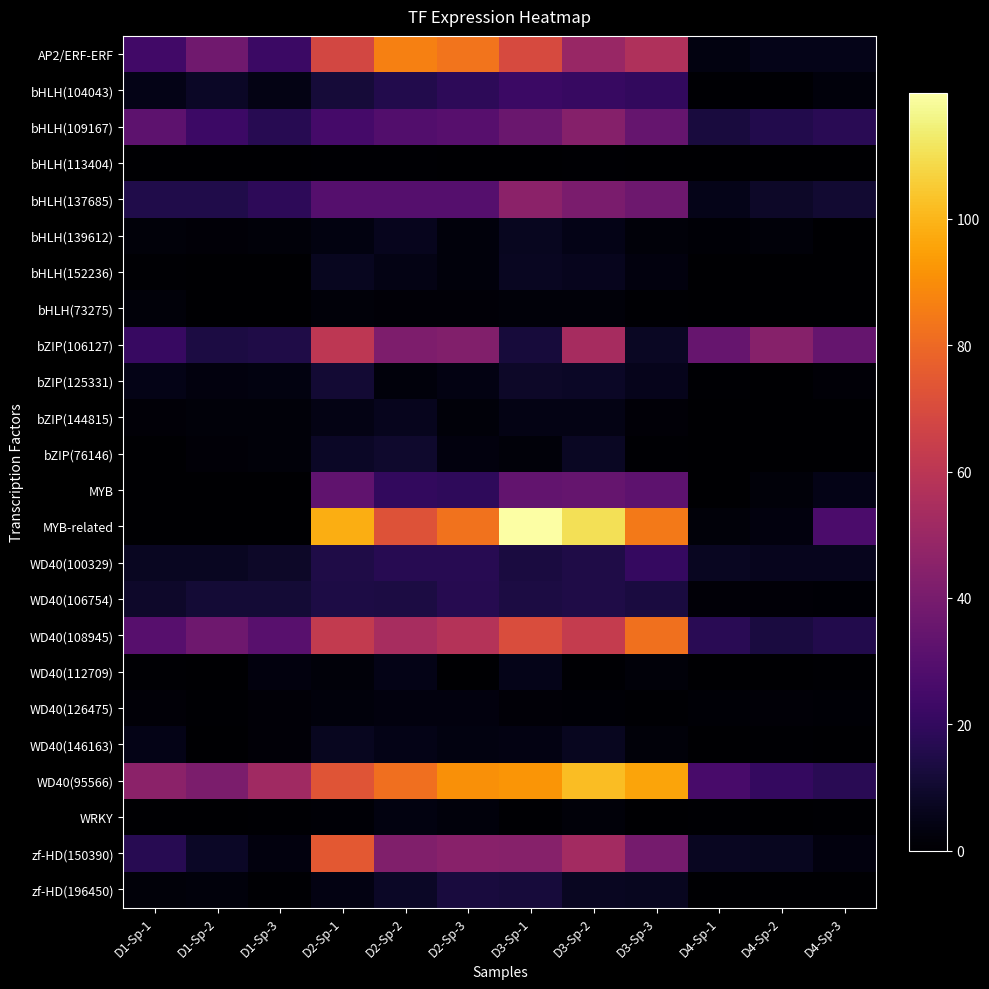

Reading right to left, transcribe all the data shown in this chart.

AP2/ERF-ERF: D4-Sp-3=5.4	D4-Sp-2=5.4	D4-Sp-1=3.7	D3-Sp-3=56.3	D3-Sp-2=49.3	D3-Sp-1=69.6	D2-Sp-3=83.1	D2-Sp-2=86.3	D2-Sp-1=67.9	D1-Sp-3=22.4	D1-Sp-2=37.9	D1-Sp-1=24.1
bHLH(104043): D4-Sp-3=2.7	D4-Sp-2=0.8	D4-Sp-1=0.9	D3-Sp-3=20.1	D3-Sp-2=21.4	D3-Sp-1=22.3	D2-Sp-3=18.6	D2-Sp-2=15.5	D2-Sp-1=11.8	D1-Sp-3=4.5	D1-Sp-2=8.3	D1-Sp-1=4.8
bHLH(109167): D4-Sp-3=17.5	D4-Sp-2=15.5	D4-Sp-1=13.1	D3-Sp-3=34.5	D3-Sp-2=44.0	D3-Sp-1=35.8	D2-Sp-3=30.3	D2-Sp-2=29.0	D2-Sp-1=25.0	D1-Sp-3=17.0	D1-Sp-2=22.8	D1-Sp-1=32.0
bHLH(113404): D4-Sp-3=0.0	D4-Sp-2=0.0	D4-Sp-1=0.0	D3-Sp-3=0.0	D3-Sp-2=0.5	D3-Sp-1=0.4	D2-Sp-3=0.4	D2-Sp-2=0.9	D2-Sp-1=0.8	D1-Sp-3=0.0	D1-Sp-2=0.4	D1-Sp-1=0.0
bHLH(137685): D4-Sp-3=10.4	D4-Sp-2=8.6	D4-Sp-1=5.3	D3-Sp-3=36.9	D3-Sp-2=40.7	D3-Sp-1=45.5	D2-Sp-3=30.0	D2-Sp-2=30.0	D2-Sp-1=29.9	D1-Sp-3=18.4	D1-Sp-2=15.3	D1-Sp-1=15.0
bHLH(139612): D4-Sp-3=0.1	D4-Sp-2=1.9	D4-Sp-1=1.0	D3-Sp-3=2.1	D3-Sp-2=4.9	D3-Sp-1=6.7	D2-Sp-3=2.6	D2-Sp-2=6.5	D2-Sp-1=3.3	D1-Sp-3=2.0	D1-Sp-2=1.5	D1-Sp-1=2.1
bHLH(152236): D4-Sp-3=0.0	D4-Sp-2=0.1	D4-Sp-1=0.0	D3-Sp-3=2.8	D3-Sp-2=6.2	D3-Sp-1=7.5	D2-Sp-3=2.6	D2-Sp-2=4.7	D2-Sp-1=6.9	D1-Sp-3=0.3	D1-Sp-2=0.0	D1-Sp-1=0.7
bHLH(73275): D4-Sp-3=0.1	D4-Sp-2=0.4	D4-Sp-1=0.3	D3-Sp-3=0.7	D3-Sp-2=2.3	D3-Sp-1=2.1	D2-Sp-3=1.8	D2-Sp-2=1.9	D2-Sp-1=2.2	D1-Sp-3=0.2	D1-Sp-2=0.2	D1-Sp-1=2.2
bZIP(106127): D4-Sp-3=34.5	D4-Sp-2=44.5	D4-Sp-1=34.7	D3-Sp-3=7.6	D3-Sp-2=53.7	D3-Sp-1=12.4	D2-Sp-3=43.0	D2-Sp-2=41.5	D2-Sp-1=60.9	D1-Sp-3=14.6	D1-Sp-2=13.9	D1-Sp-1=21.5
bZIP(125331): D4-Sp-3=1.4	D4-Sp-2=0.3	D4-Sp-1=0.8	D3-Sp-3=6.0	D3-Sp-2=8.2	D3-Sp-1=8.8	D2-Sp-3=4.2	D2-Sp-2=2.5	D2-Sp-1=10.9	D1-Sp-3=3.5	D1-Sp-2=3.2	D1-Sp-1=5.0
bZIP(144815): D4-Sp-3=0.2	D4-Sp-2=0.1	D4-Sp-1=0.0	D3-Sp-3=1.4	D3-Sp-2=4.2	D3-Sp-1=4.6	D2-Sp-3=2.1	D2-Sp-2=6.4	D2-Sp-1=4.2	D1-Sp-3=2.0	D1-Sp-2=2.0	D1-Sp-1=1.8
bZIP(76146): D4-Sp-3=0.0	D4-Sp-2=0.0	D4-Sp-1=0.3	D3-Sp-3=0.6	D3-Sp-2=7.5	D3-Sp-1=1.9	D2-Sp-3=3.0	D2-Sp-2=9.7	D2-Sp-1=8.1	D1-Sp-3=2.0	D1-Sp-2=1.6	D1-Sp-1=0.4
MYB: D4-Sp-3=4.9	D4-Sp-2=2.2	D4-Sp-1=0.1	D3-Sp-3=32.2	D3-Sp-2=34.5	D3-Sp-1=33.4	D2-Sp-3=18.9	D2-Sp-2=19.8	D2-Sp-1=33.1	D1-Sp-3=0.4	D1-Sp-2=0.0	D1-Sp-1=0.0
MYB-related: D4-Sp-3=26.9	D4-Sp-2=3.0	D4-Sp-1=2.3	D3-Sp-3=84.6	D3-Sp-2=110.3	D3-Sp-1=119.9	D2-Sp-3=82.5	D2-Sp-2=72.4	D2-Sp-1=98.3	D1-Sp-3=0.0	D1-Sp-2=0.0	D1-Sp-1=0.0
WD40(100329): D4-Sp-3=6.3	D4-Sp-2=6.2	D4-Sp-1=7.4	D3-Sp-3=21.0	D3-Sp-2=14.5	D3-Sp-1=13.4	D2-Sp-3=17.1	D2-Sp-2=16.9	D2-Sp-1=14.9	D1-Sp-3=8.6	D1-Sp-2=7.1	D1-Sp-1=7.3
WD40(106754): D4-Sp-3=1.2	D4-Sp-2=1.9	D4-Sp-1=1.8	D3-Sp-3=13.5	D3-Sp-2=14.9	D3-Sp-1=14.0	D2-Sp-3=16.4	D2-Sp-2=13.9	D2-Sp-1=14.5	D1-Sp-3=11.4	D1-Sp-2=11.7	D1-Sp-1=8.9
WD40(108945): D4-Sp-3=15.5	D4-Sp-2=13.5	D4-Sp-1=17.7	D3-Sp-3=82.1	D3-Sp-2=63.2	D3-Sp-1=70.6	D2-Sp-3=57.8	D2-Sp-2=54.2	D2-Sp-1=62.6	D1-Sp-3=30.7	D1-Sp-2=37.2	D1-Sp-1=30.3
WD40(112709): D4-Sp-3=0.6	D4-Sp-2=0.2	D4-Sp-1=0.2	D3-Sp-3=2.0	D3-Sp-2=0.7	D3-Sp-1=5.4	D2-Sp-3=0.5	D2-Sp-2=4.9	D2-Sp-1=2.0	D1-Sp-3=2.9	D1-Sp-2=0.0	D1-Sp-1=0.5
WD40(126475): D4-Sp-3=1.0	D4-Sp-2=1.5	D4-Sp-1=1.1	D3-Sp-3=0.9	D3-Sp-2=1.3	D3-Sp-1=1.4	D2-Sp-3=2.9	D2-Sp-2=2.9	D2-Sp-1=2.6	D1-Sp-3=1.6	D1-Sp-2=0.9	D1-Sp-1=1.6
WD40(146163): D4-Sp-3=0.3	D4-Sp-2=0.5	D4-Sp-1=0.0	D3-Sp-3=2.1	D3-Sp-2=6.6	D3-Sp-1=3.9	D2-Sp-3=3.3	D2-Sp-2=4.8	D2-Sp-1=6.6	D1-Sp-3=1.7	D1-Sp-2=0.0	D1-Sp-1=4.9
WD40(95566): D4-Sp-3=17.5	D4-Sp-2=20.5	D4-Sp-1=26.0	D3-Sp-3=95.8	D3-Sp-2=102.1	D3-Sp-1=91.9	D2-Sp-3=90.6	D2-Sp-2=81.9	D2-Sp-1=73.2	D1-Sp-3=51.7	D1-Sp-2=41.0	D1-Sp-1=45.5
WRKY: D4-Sp-3=0.6	D4-Sp-2=0.4	D4-Sp-1=0.5	D3-Sp-3=0.0	D3-Sp-2=2.2	D3-Sp-1=0.8	D2-Sp-3=2.4	D2-Sp-2=3.7	D2-Sp-1=1.4	D1-Sp-3=0.6	D1-Sp-2=0.0	D1-Sp-1=0.0
zf-HD(150390): D4-Sp-3=3.0	D4-Sp-2=7.0	D4-Sp-1=7.4	D3-Sp-3=39.0	D3-Sp-2=52.5	D3-Sp-1=44.3	D2-Sp-3=44.9	D2-Sp-2=42.5	D2-Sp-1=74.6	D1-Sp-3=3.1	D1-Sp-2=8.3	D1-Sp-1=17.3
zf-HD(196450): D4-Sp-3=0.3	D4-Sp-2=0.4	D4-Sp-1=0.3	D3-Sp-3=6.8	D3-Sp-2=7.0	D3-Sp-1=12.6	D2-Sp-3=12.7	D2-Sp-2=8.2	D2-Sp-1=3.8	D1-Sp-3=0.9	D1-Sp-2=2.5	D1-Sp-1=2.3